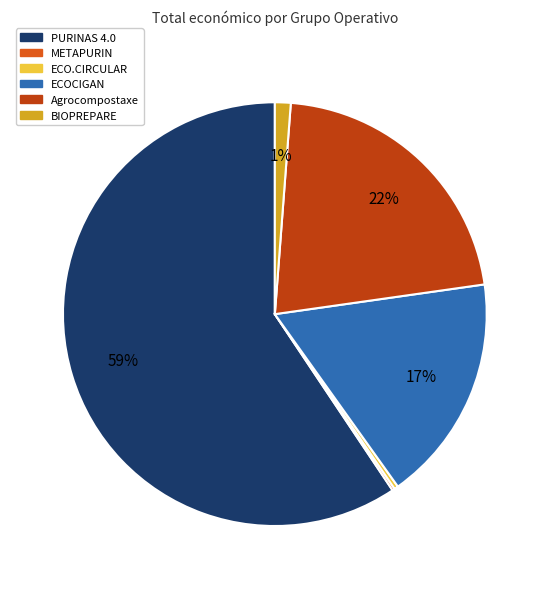

To the nearest percent, what is the average slice percentage?

17%